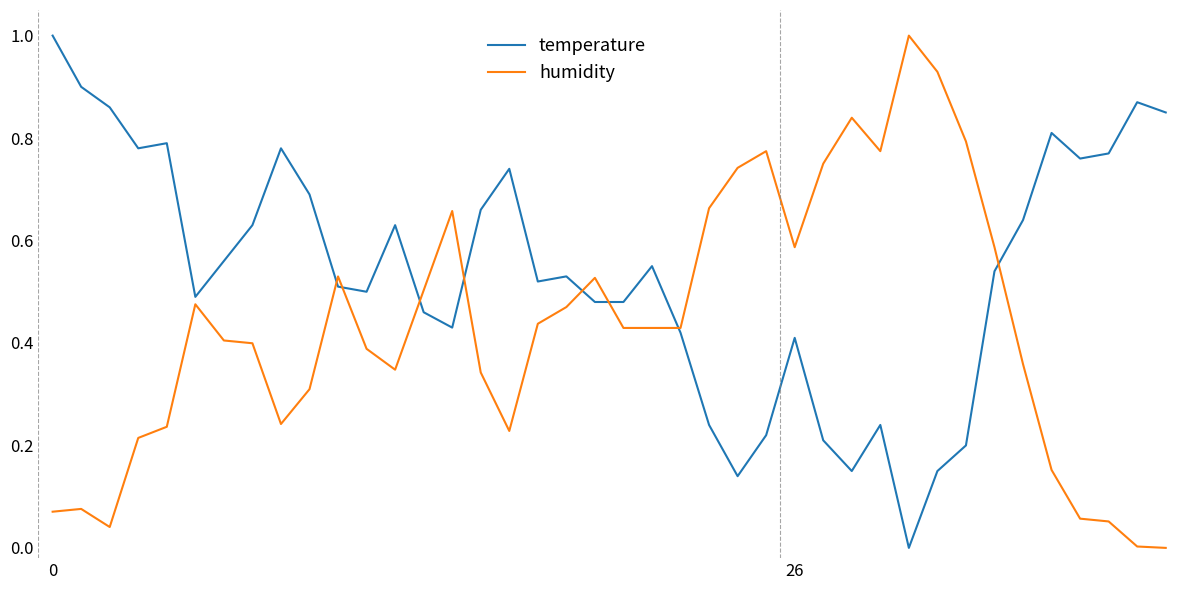

Rank the series by their average value, from highest to lowest.

temperature, humidity